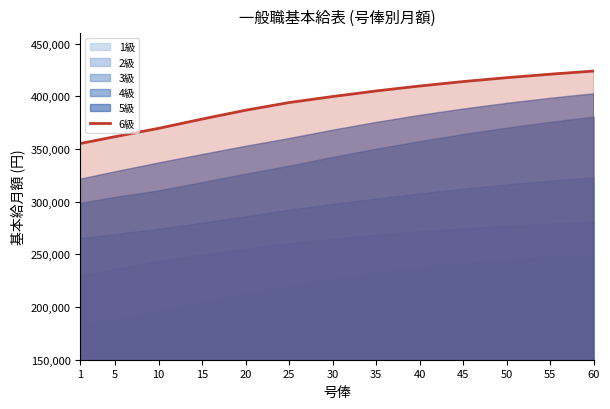

What is the ratio of the value at 60 to the value at 50?

1.0